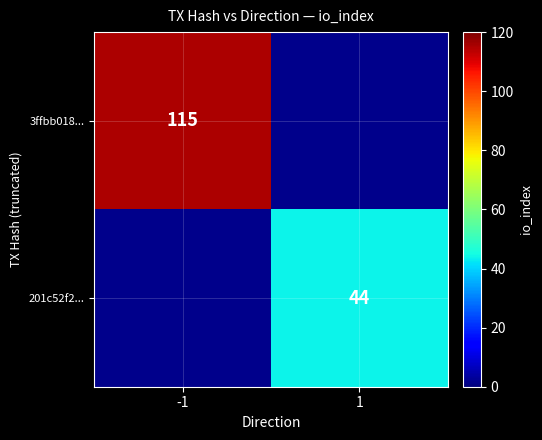

Is the value of 3ffbb018... at -1 greater than the value of 201c52f2... at 1?

Yes